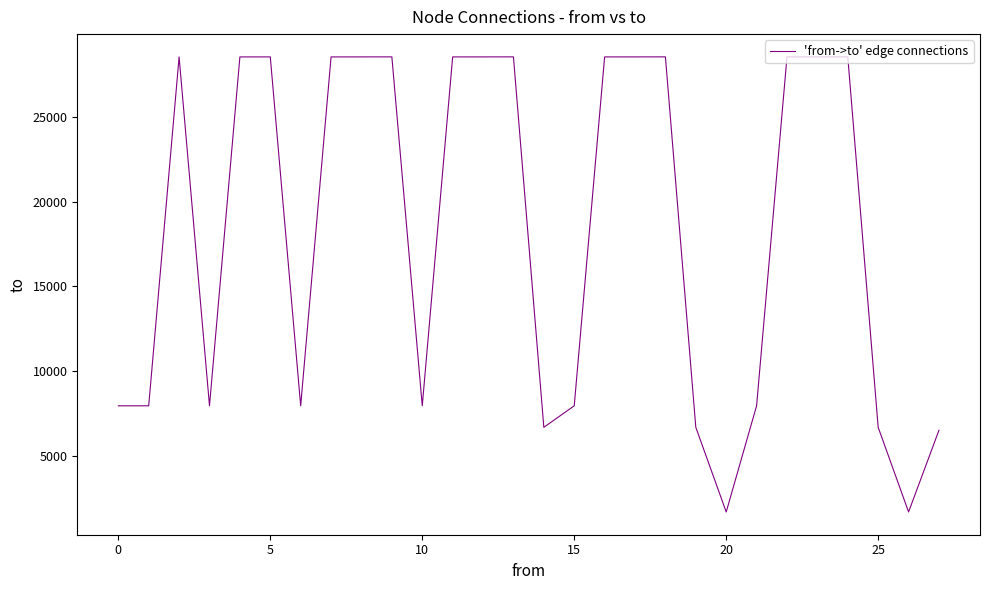

What is the difference between the second highest and minimum values?

26849